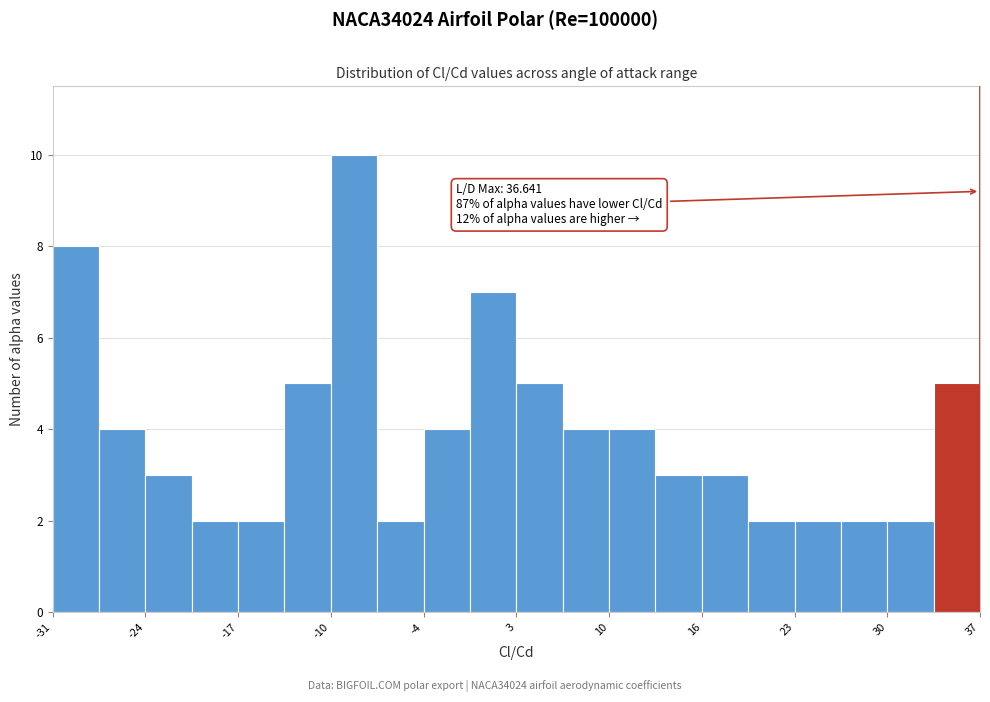

Around what value on the x-axis is the tallest bar? Give the approximate position of its centre, as read against the axis.

-9